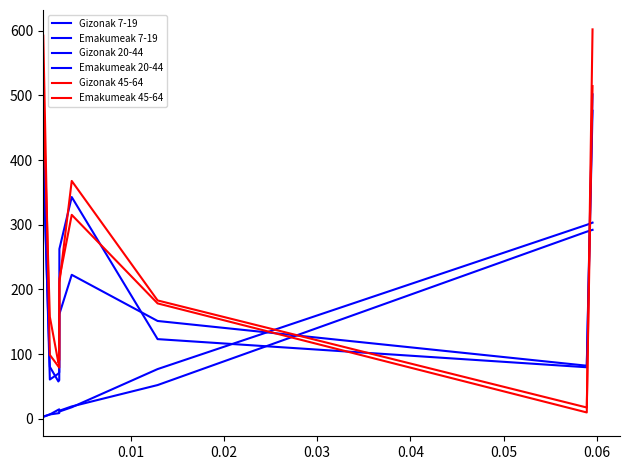

Which series has the widest spread of values?

Gizonak 45-64